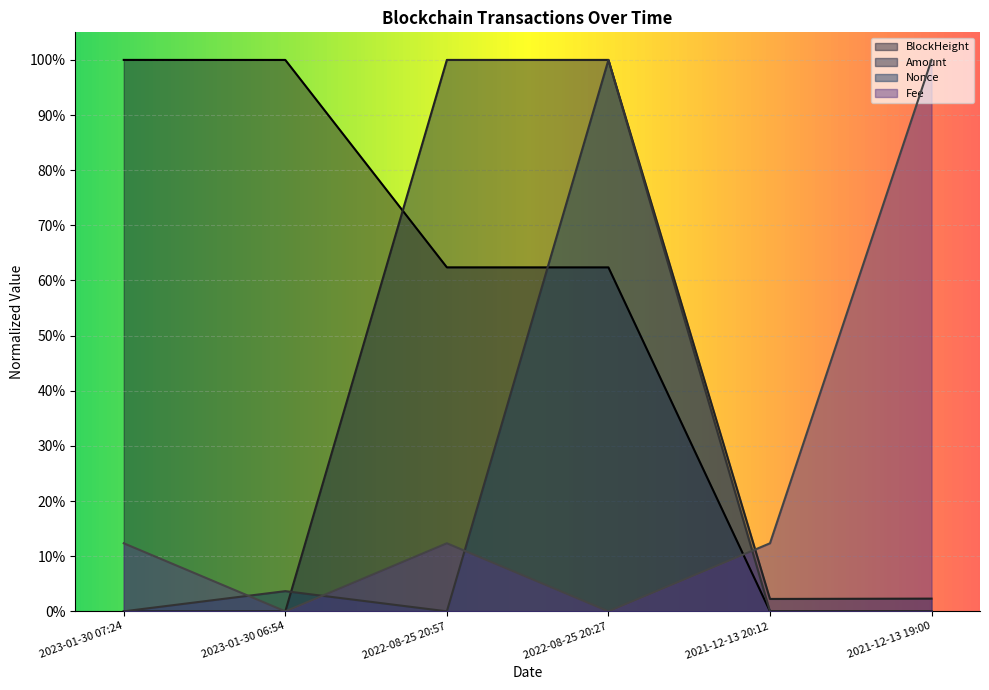

What is the total value across all series at 2021-12-13 20:12?

0.1